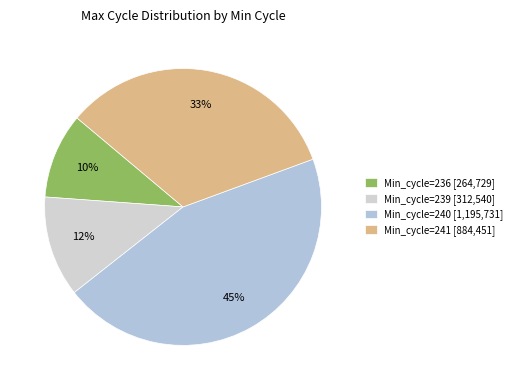

Count the number of slices in the pie.

4